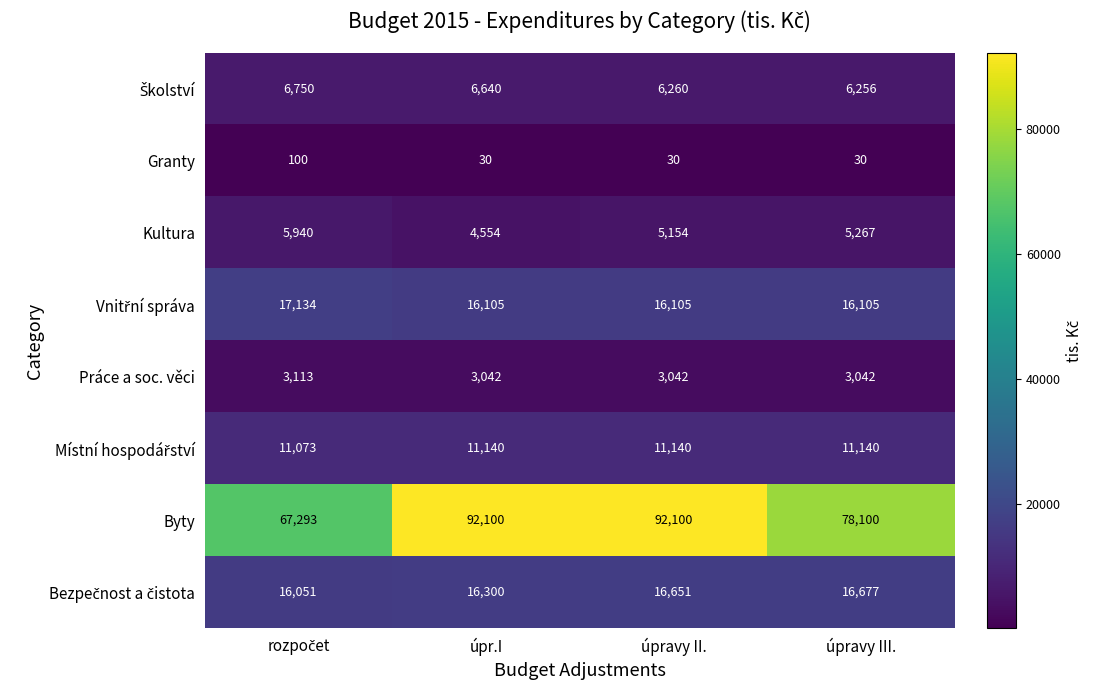

At how many categories does at least one series exceed 85808?

2